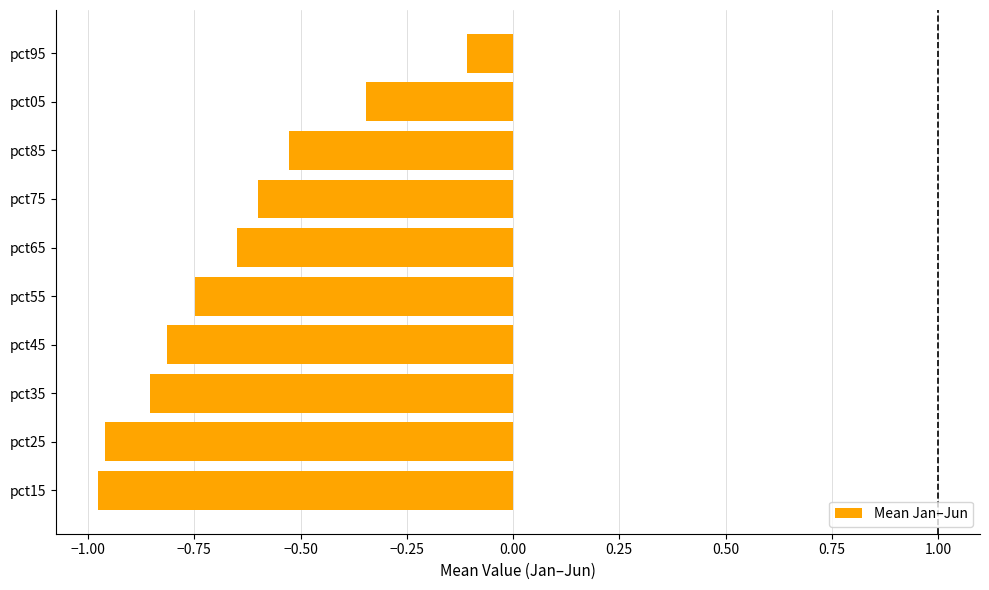

The value at pct75 is -0.6. True or false?

True